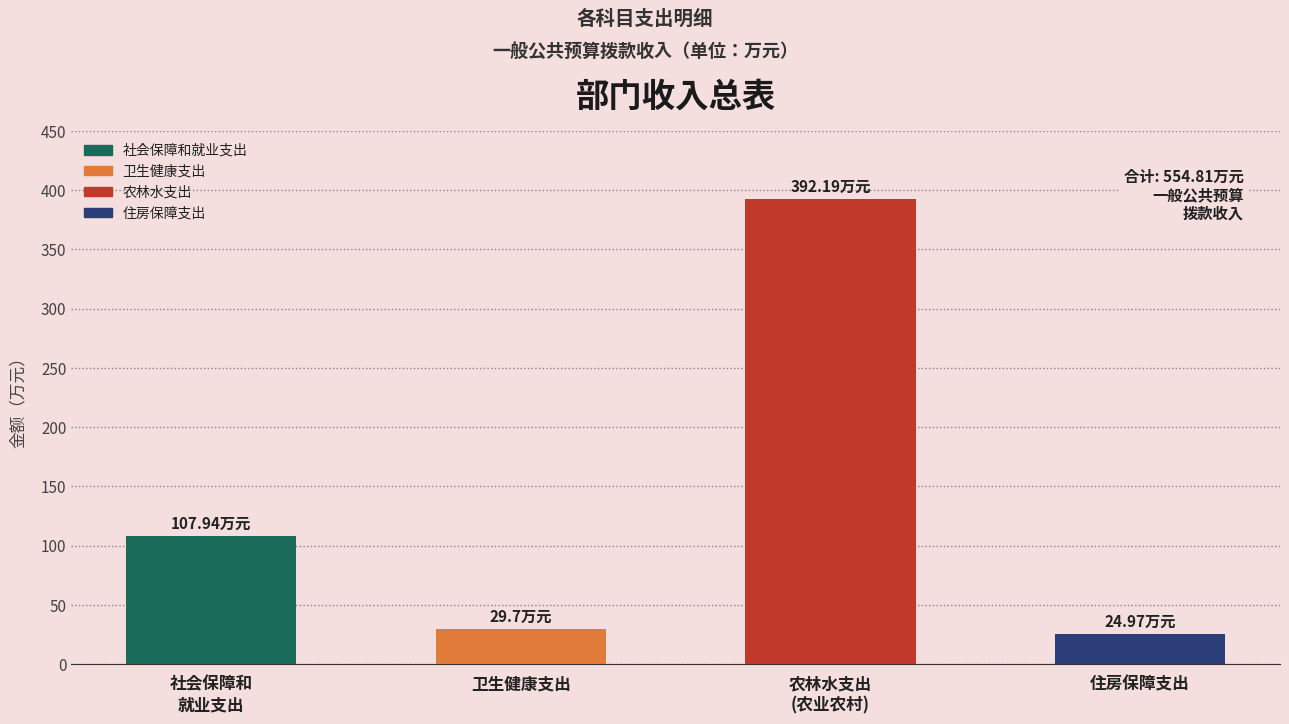

What is the minimum value shown in the chart?

25.0